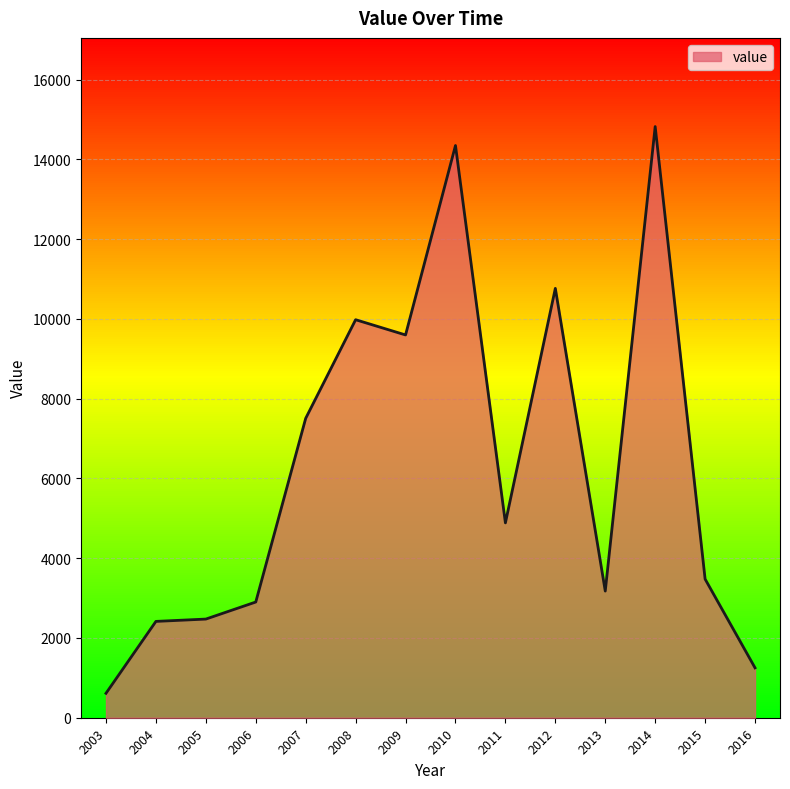

How many categories are shown in the chart?

14